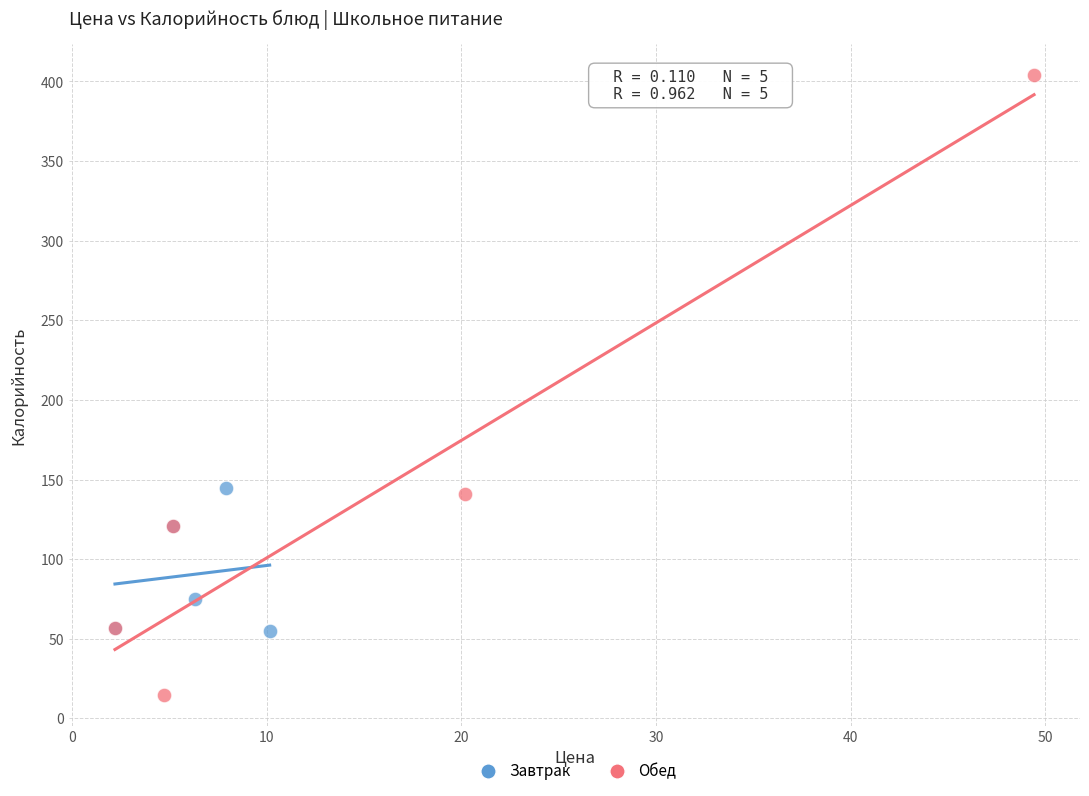

What are all the series names shown in the legend?

Завтрак, Обед